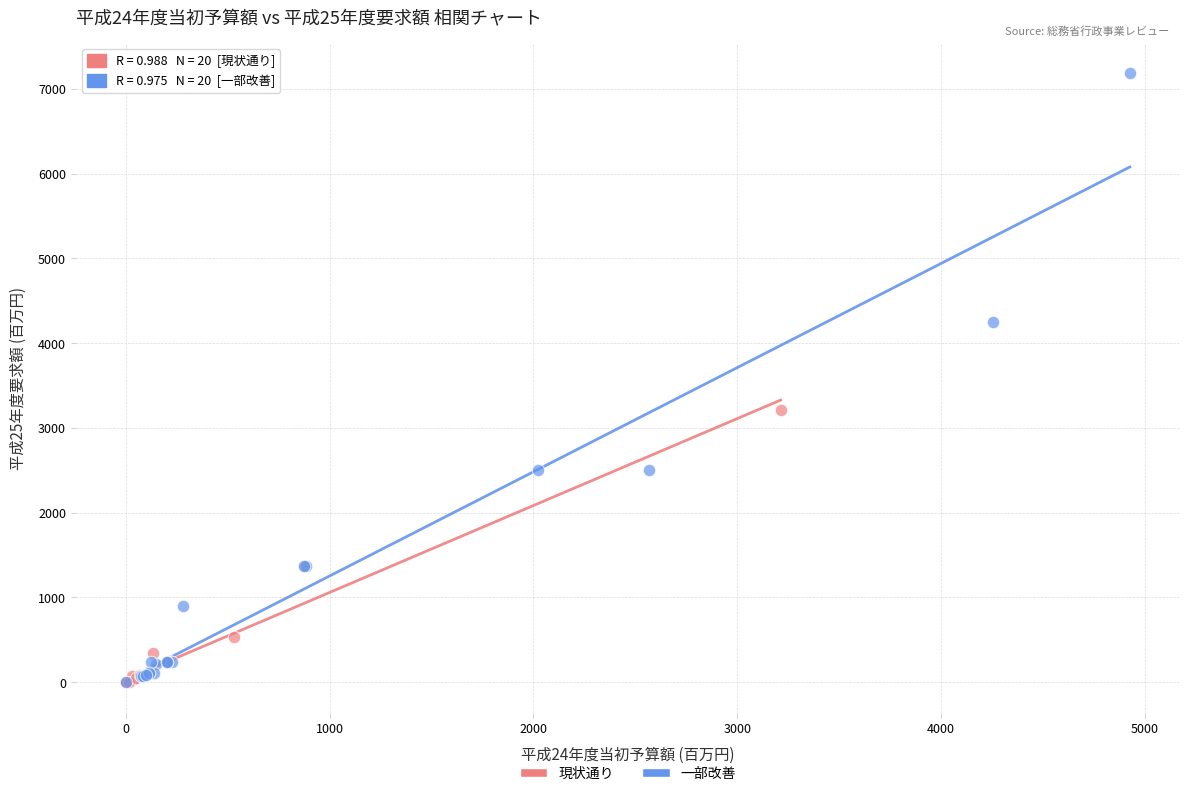

Which series contains the highest Y value?

一部改善